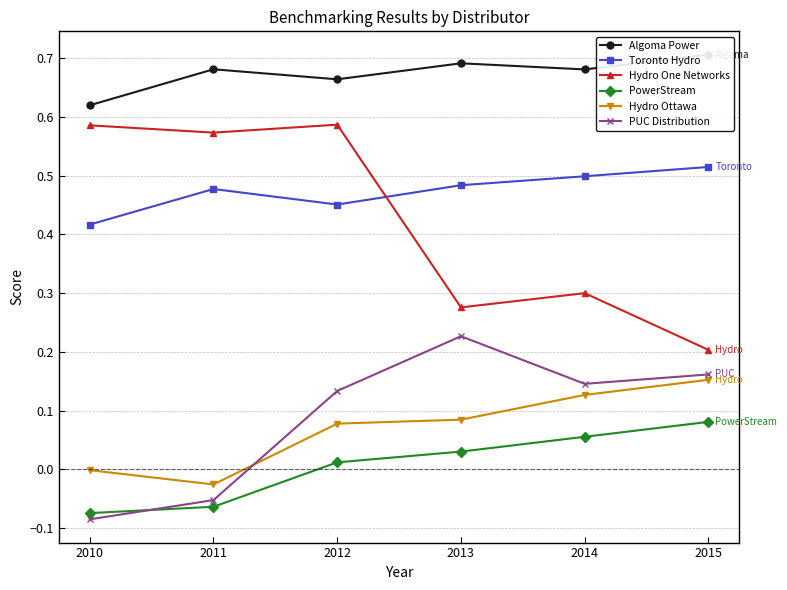

What is the difference between the highest and lowest values at 2013?

0.7